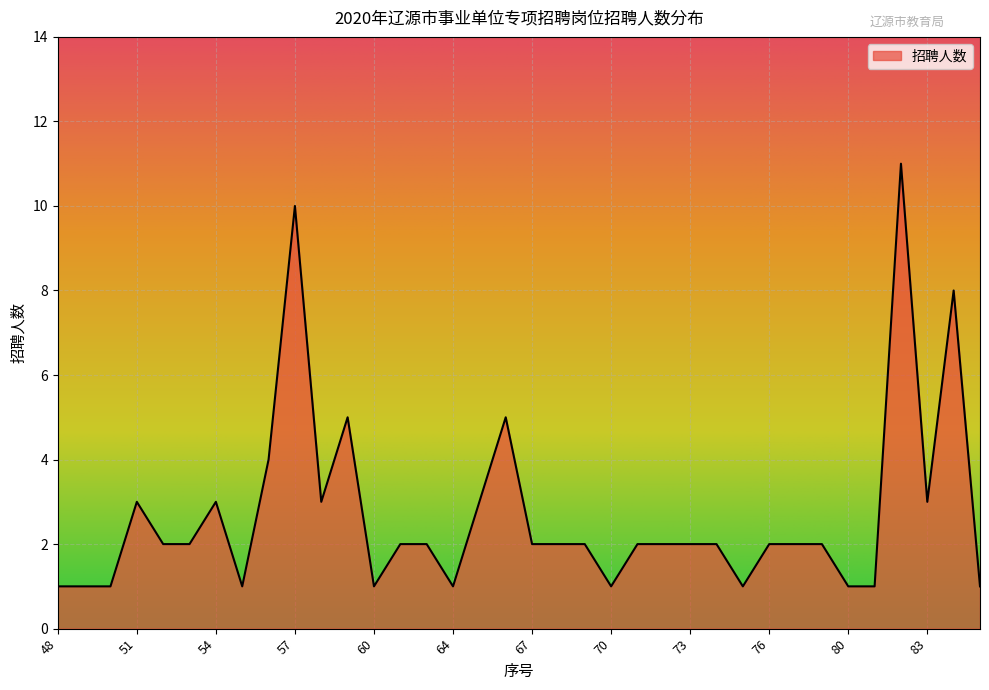

How many categories are shown in the chart?

36